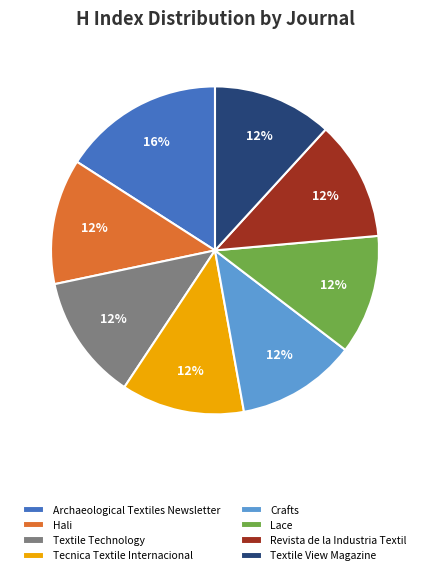

Is the sum of Lace and Textile Technology greater than half?

No